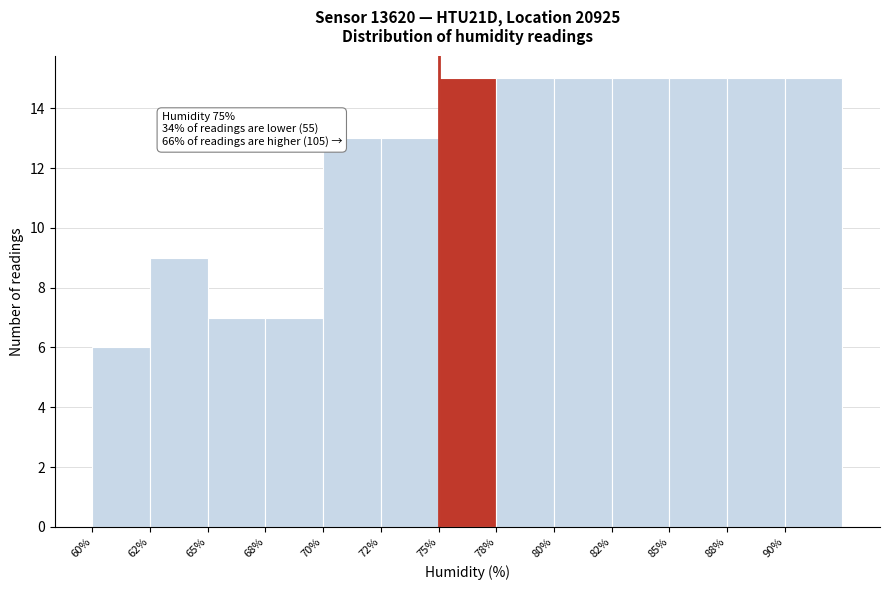

Reading left to right, list all the values displayed in this chart.

60%=6	62%=9	65%=7	68%=7	70%=13	72%=13	75%=15	78%=15	80%=15	82%=15	85%=15	88%=15	90%=15